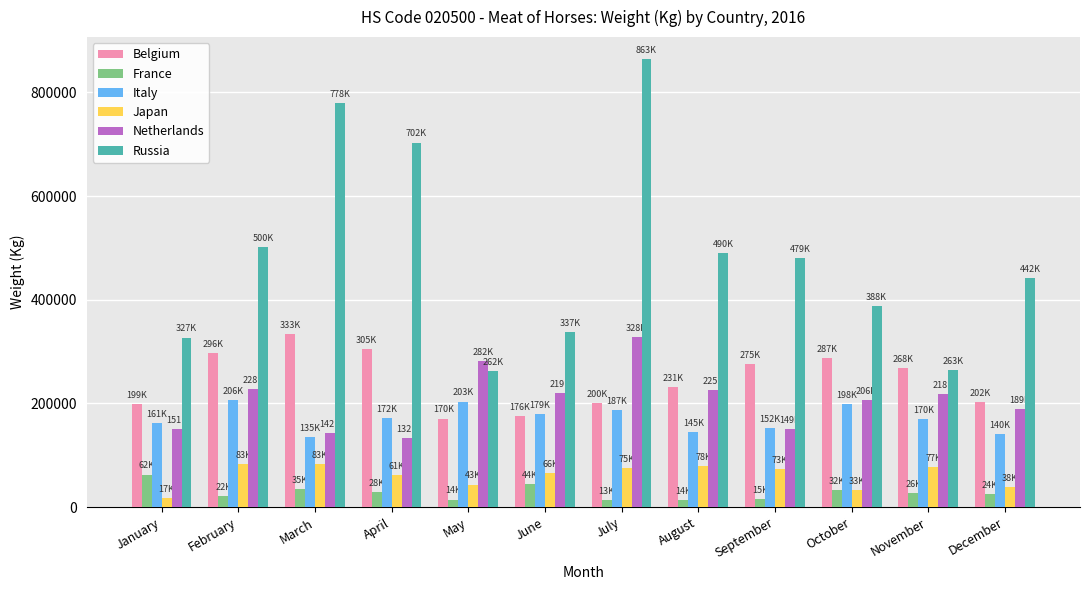

Which series has the largest total across all categories?

Russia